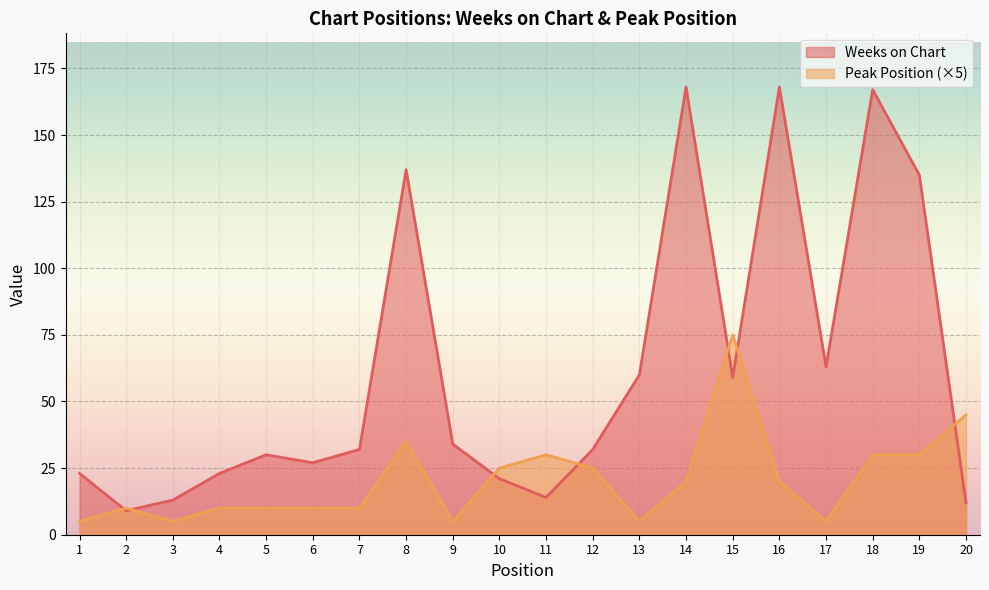

Which has a higher value, 3 or 16?

16